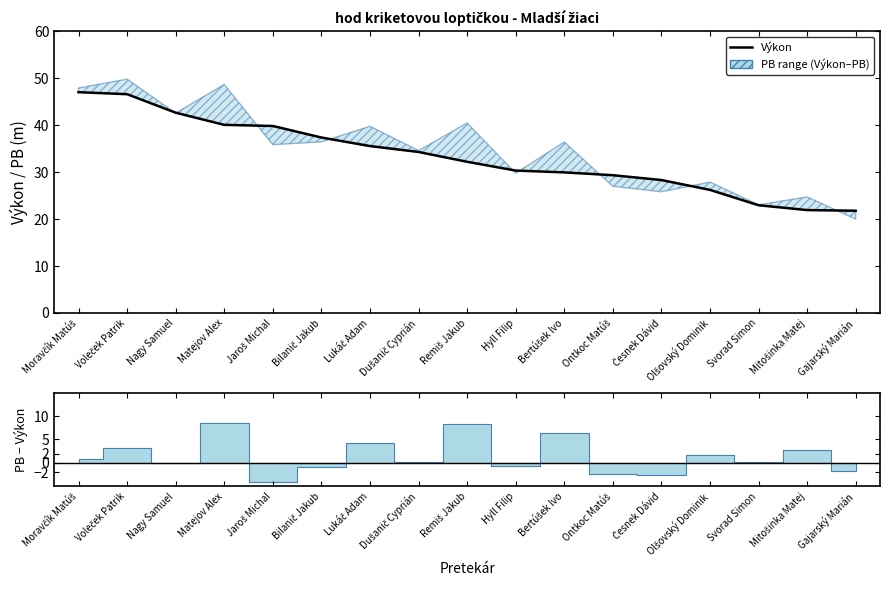

True or false: the data shows 63.0 at Moravčík Matúš.

False